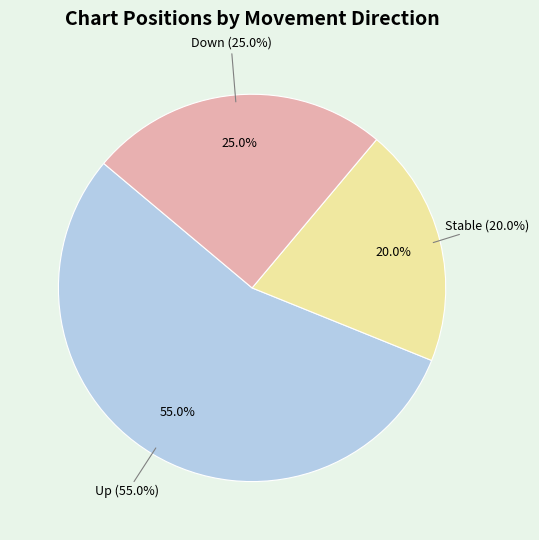

Is it true that down is 24% of the pie?

False